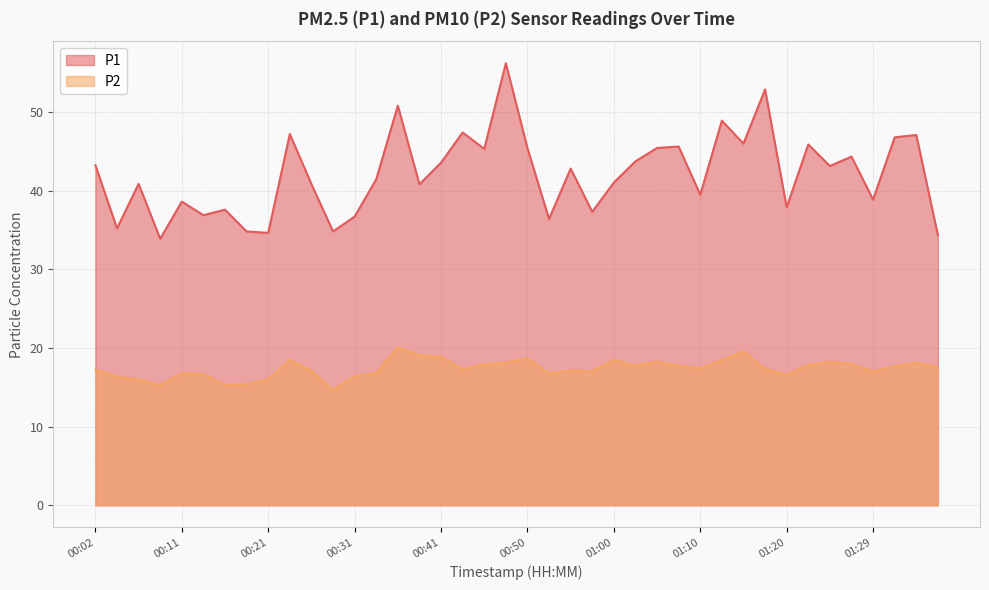

How many values in the P1 series are below 42?

20